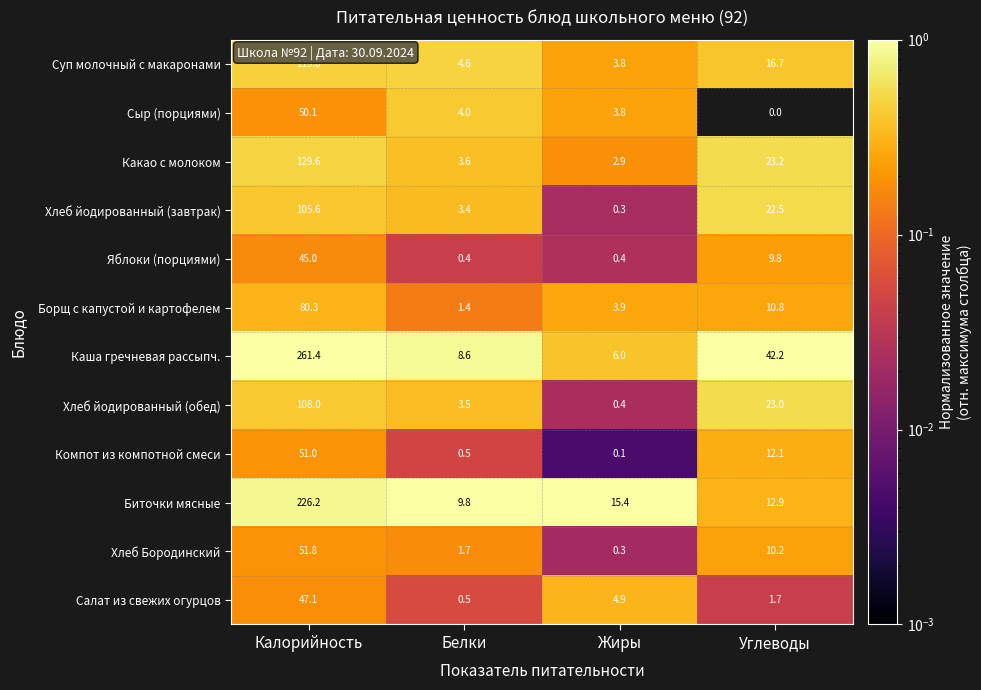

Which category has the lowest value across all series?

Углеводы